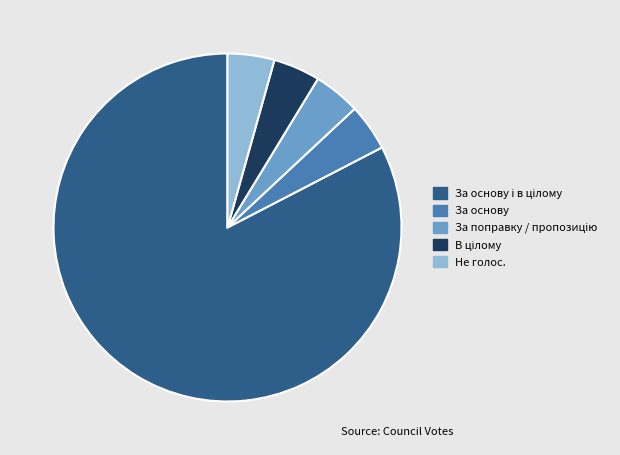

Does any single category account for the majority?

Yes